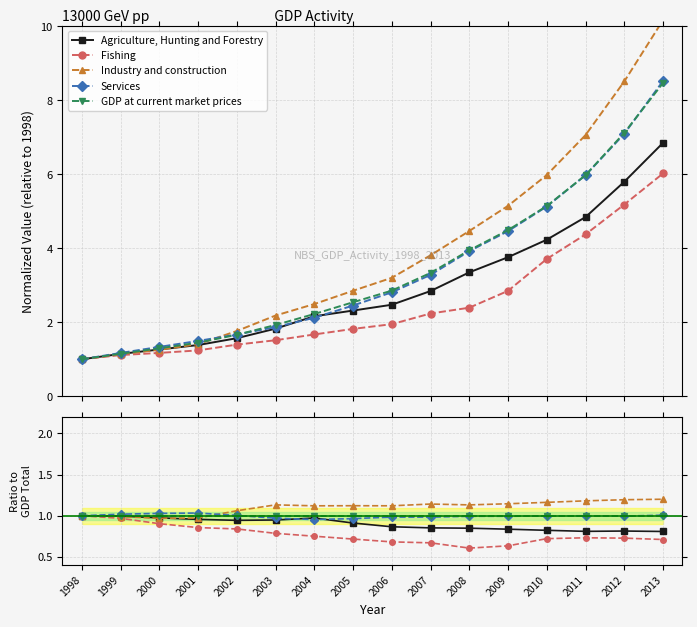

True or false: Services and Fishing intersect in this chart.

False